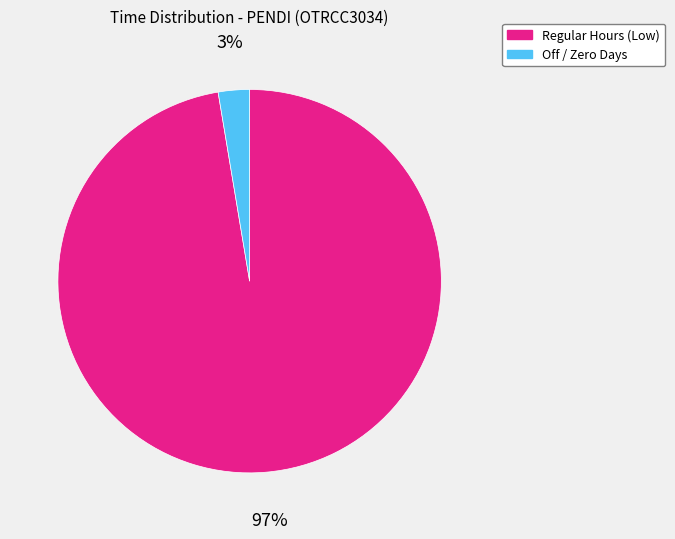

What is the majority slice?

Regular Hours (Low)